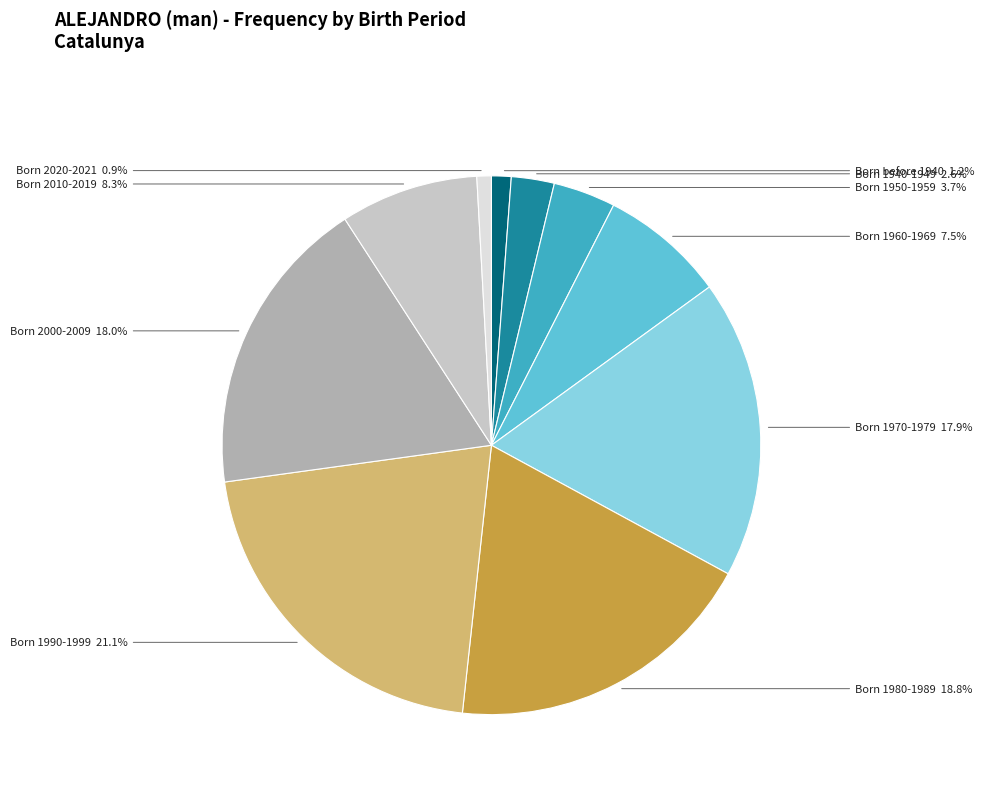

Which slice is the largest?

Born 1990-1999